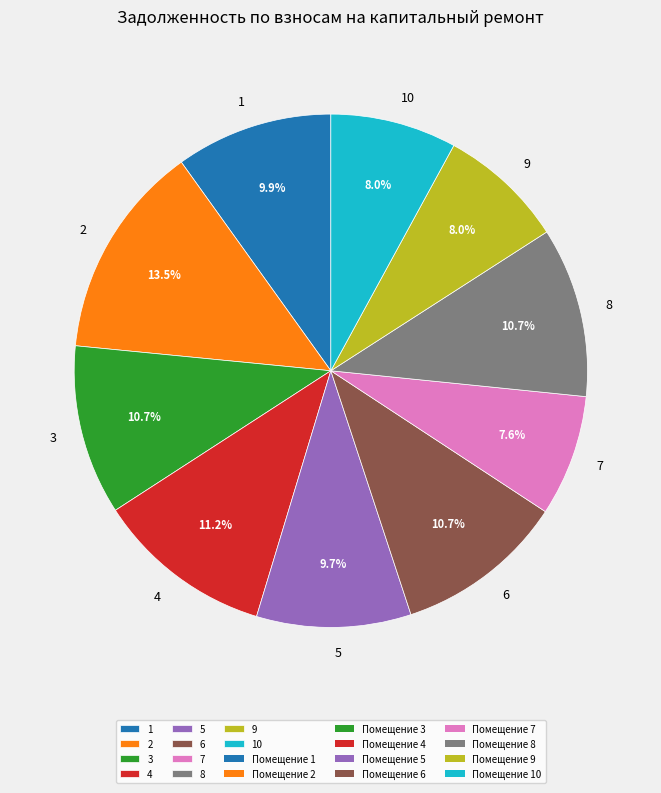

To the nearest percent, what portion does 9 represent?

8%